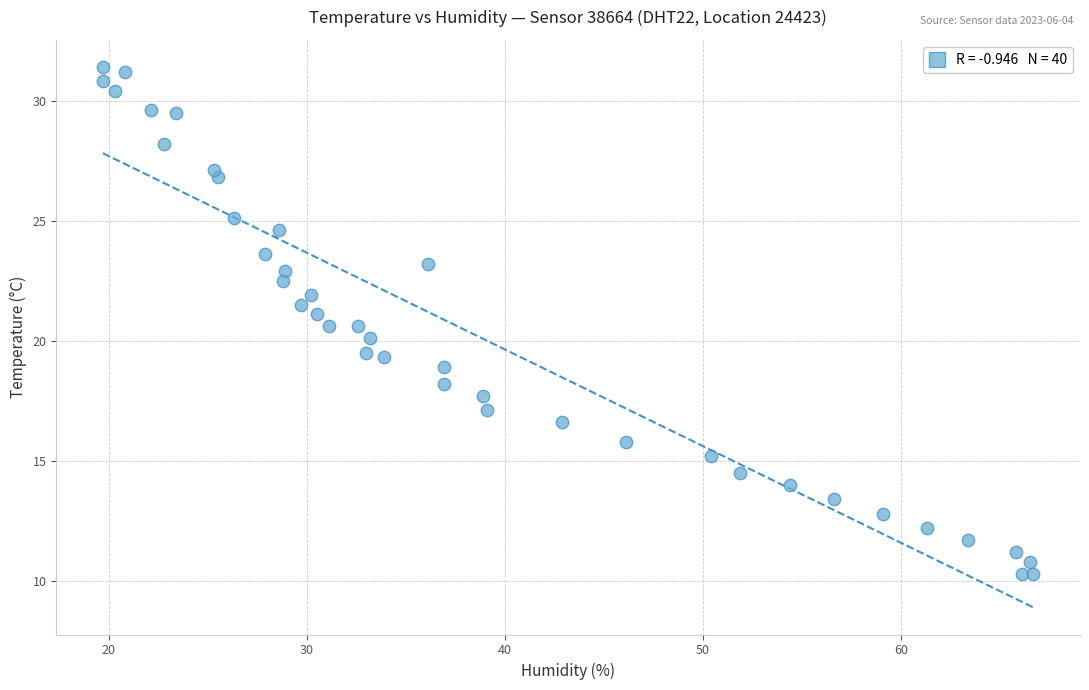

What is the range of X values (max minus min)?

47.0